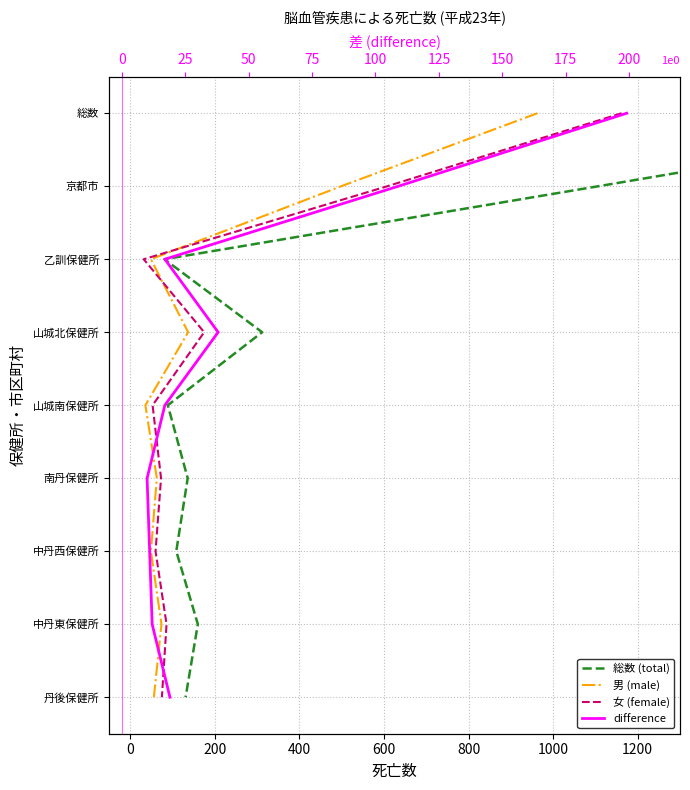

How many data points in 男 (male) are above 4?

4